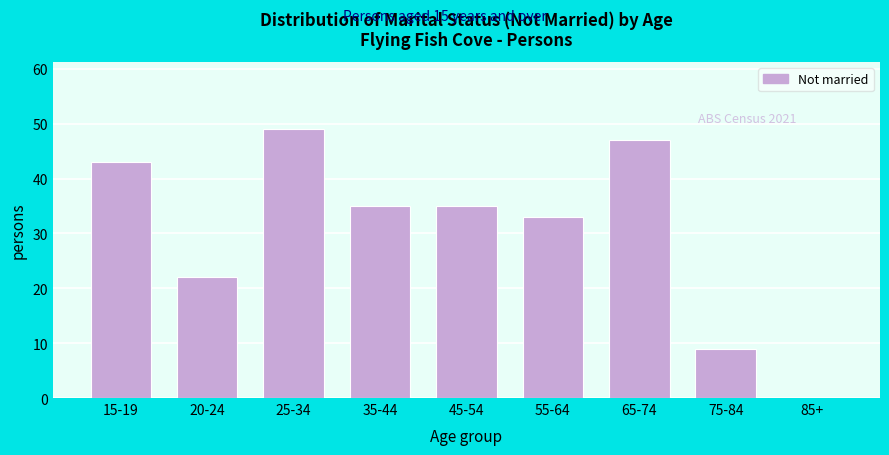

Reading left to right, what are all the values shown in this chart?

15-19=43	20-24=22	25-34=49	35-44=35	45-54=35	55-64=33	65-74=47	75-84=9	85+=0